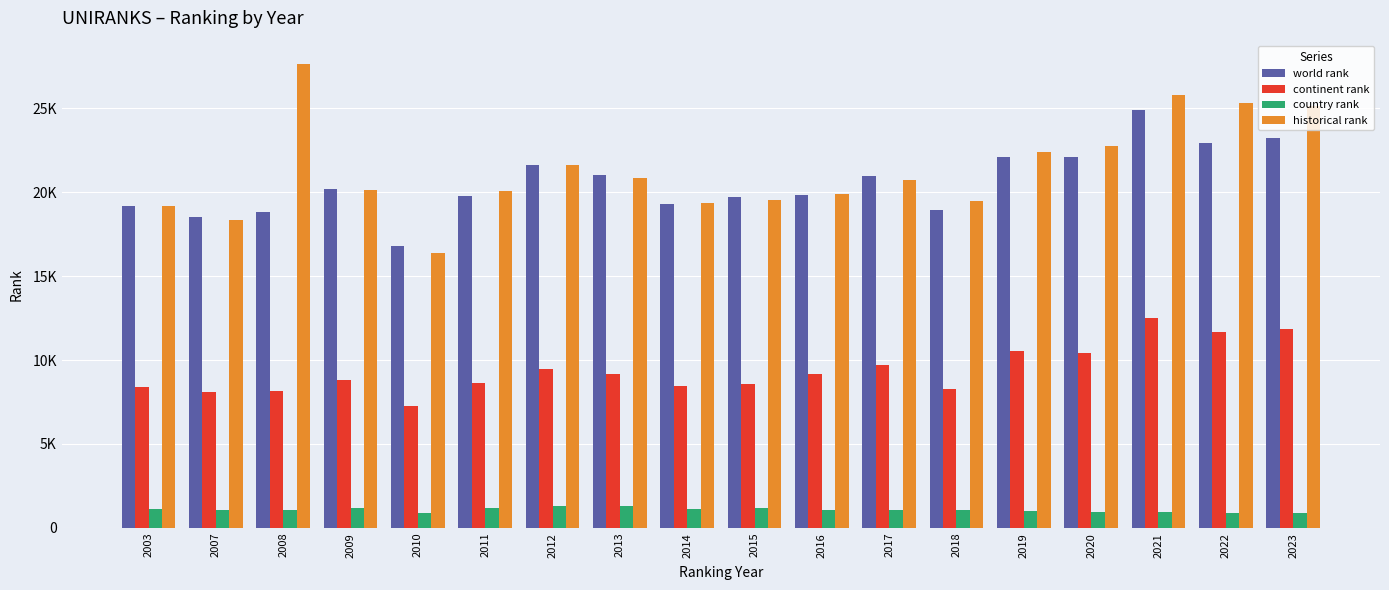

Does the chart contain any negative values?

No